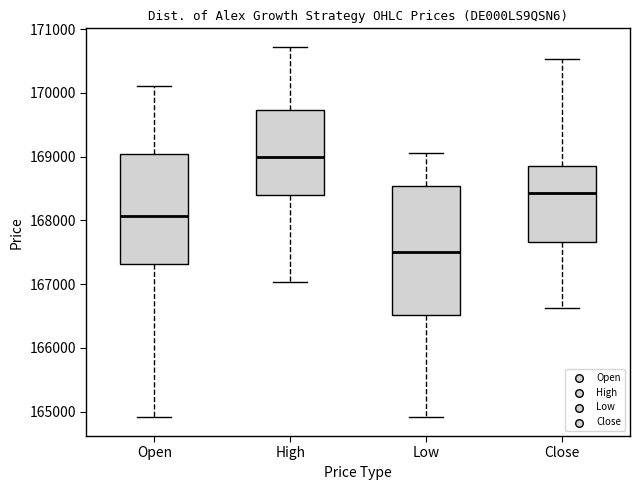

Reading left to right, transcribe this box plot: for each box, give where its median line is, the range the box spans, and where its two whiskers end, as read against the y-axis. The values are not printed on the chart, so give them approximately, as read against the axis.

Open: median 168100, box 167300 to 169000, whiskers 164900 to 170100
High: median 169000, box 168400 to 169700, whiskers 167000 to 170700
Low: median 167500, box 166500 to 168500, whiskers 164900 to 169100
Close: median 168400, box 167700 to 168800, whiskers 166600 to 170500